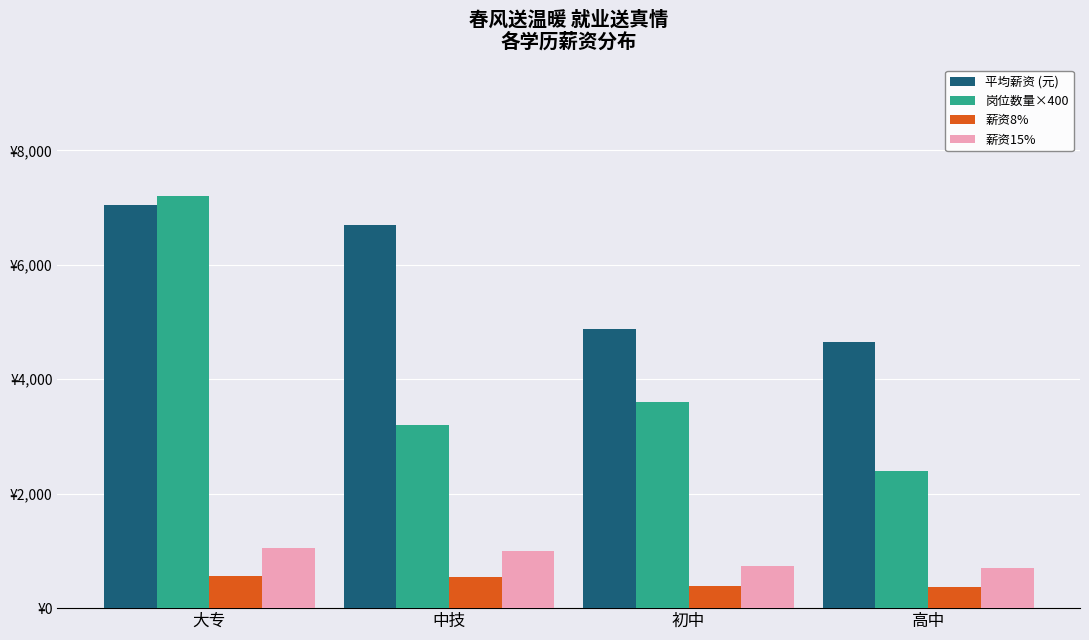

Reading right to left, list all the values displayed in this chart.

平均薪资 (元): 高中=4652.8	初中=4879.7	中技=6697.9	大专=7037.1
岗位数量×400: 高中=2400.0	初中=3600.0	中技=3200.0	大专=7200.0
薪资8%: 高中=372.2	初中=390.4	中技=535.8	大专=563.0
薪资15%: 高中=697.9	初中=732.0	中技=1004.7	大专=1055.6